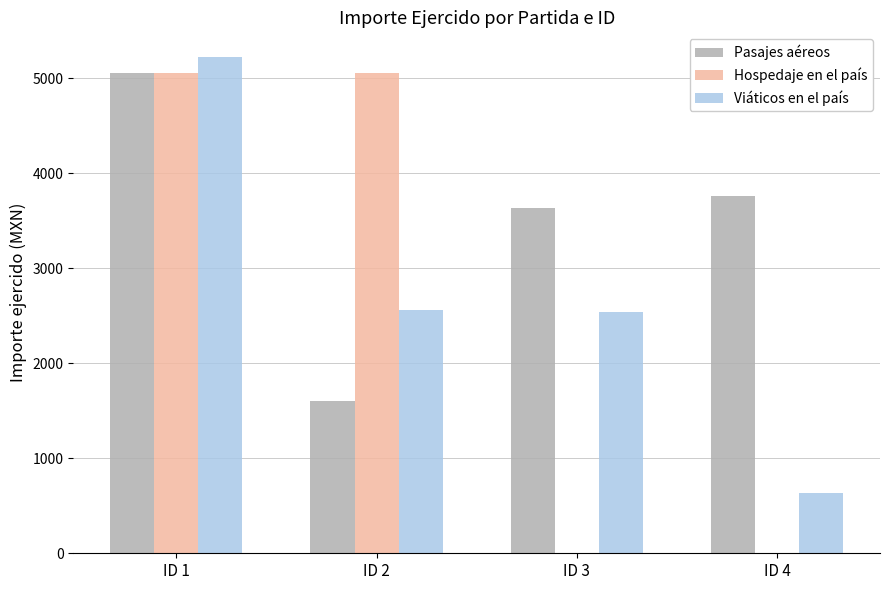

Between ID 2 and ID 4, which series saw the biggest shift?

Hospedaje en el país